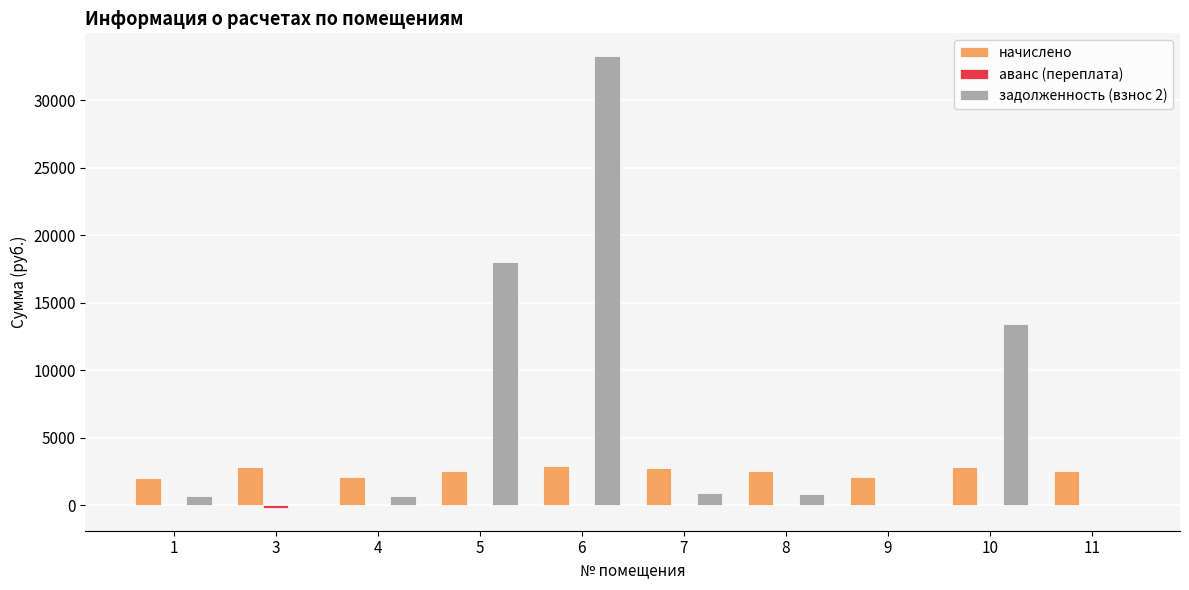

What is the greatest value displayed?

33269.4